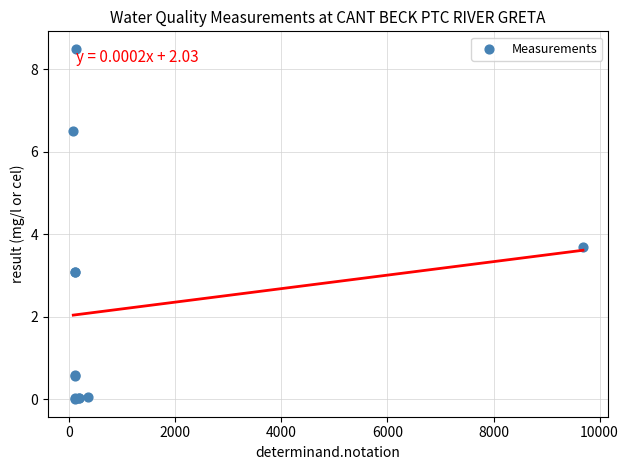

What Y value in the scatter plot is closest to 4?

3.7